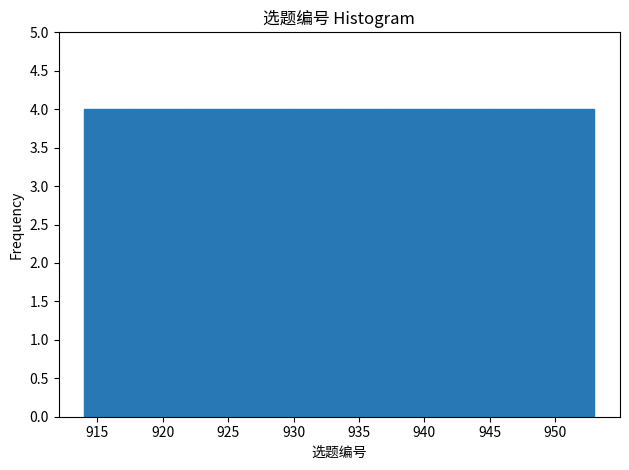

Reading left to right, transcribe this chart: for each bar, give the range it covers on the x-axis and its height. Neither the bar edges nor the heights are printed on the chart, so give them approximately, as read against the axes.

914.0 to 917.9: 4
917.9 to 921.8: 4
921.8 to 925.7: 4
925.7 to 929.6: 4
929.6 to 933.5: 4
933.5 to 937.4: 4
937.4 to 941.3: 4
941.3 to 945.2: 4
945.2 to 949.1: 4
949.1 to 953.0: 4